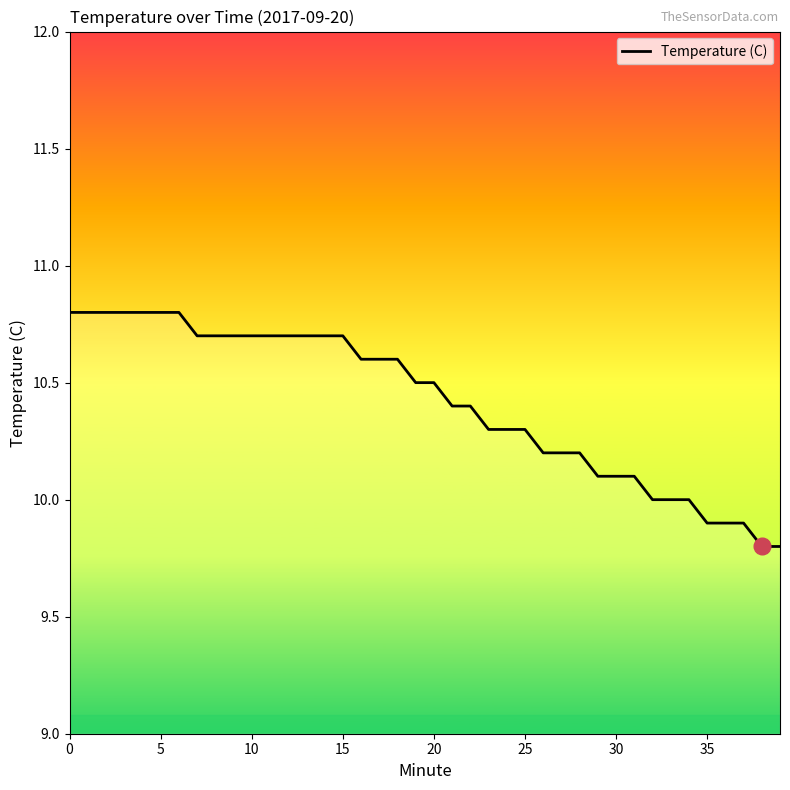

What is the smallest value displayed?

9.8